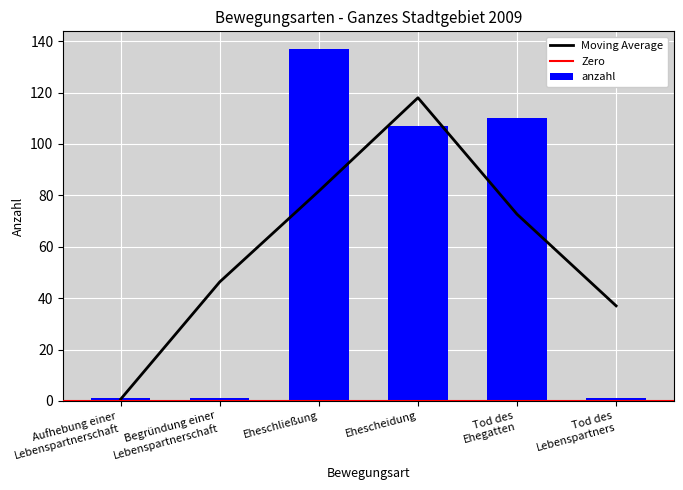

List the labels in order of value, smallest first.

Aufhebung einer
Lebenspartnerschaft, Begründung einer
Lebenspartnerschaft, Tod des
Lebenspartners, Ehescheidung, Tod des
Ehegatten, Eheschließung